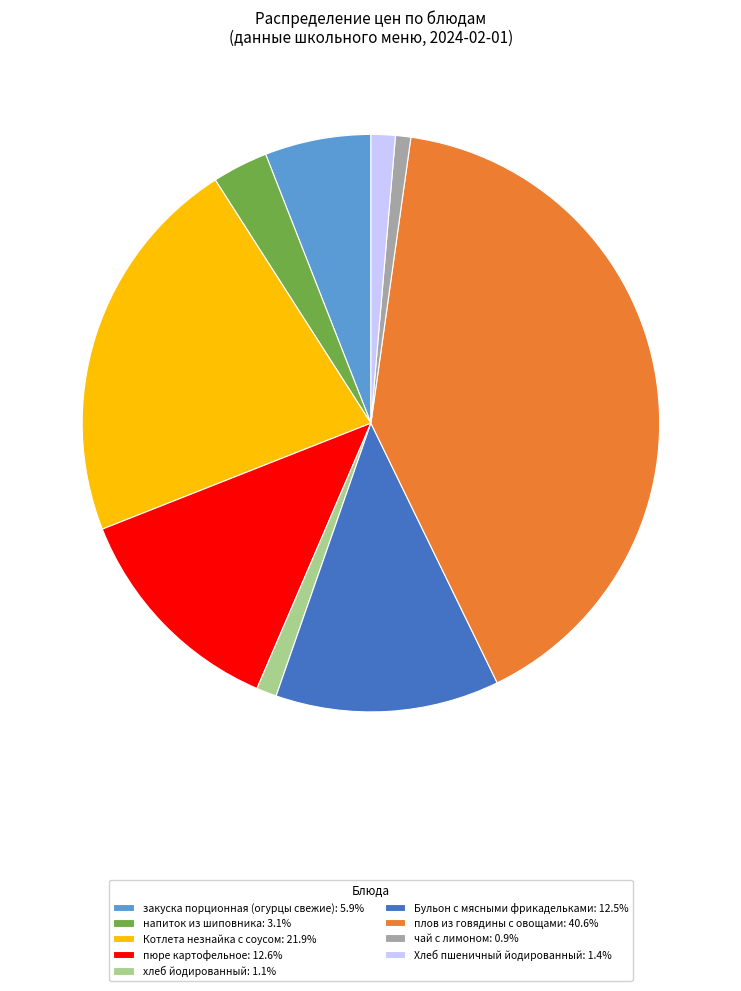

Approximately how many times larger is the value at плов из говядины с овощами: 40.6% compared to чай с лимоном: 0.9%?

47.4